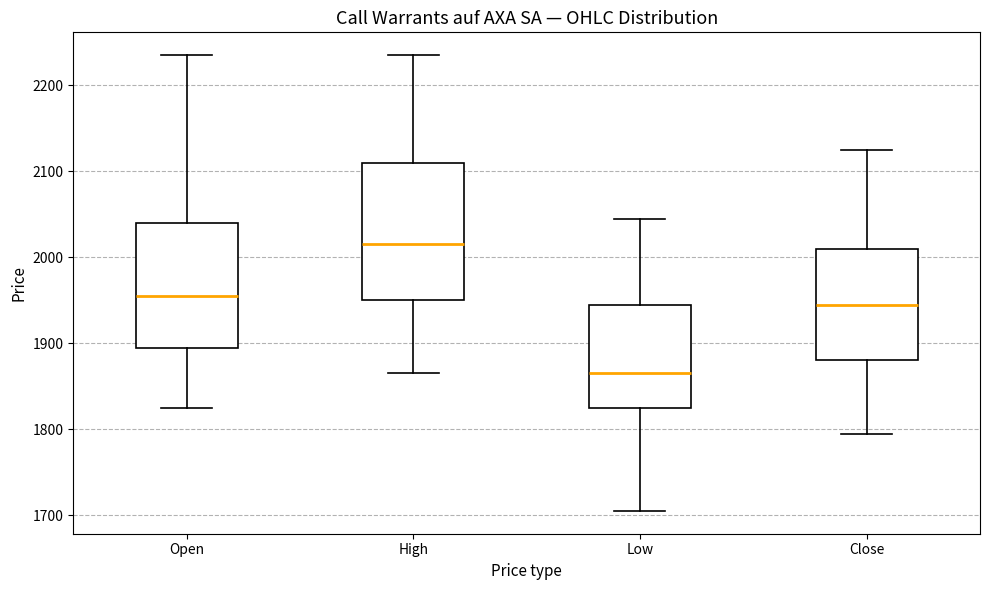

Which box's median line is the lowest?

Low